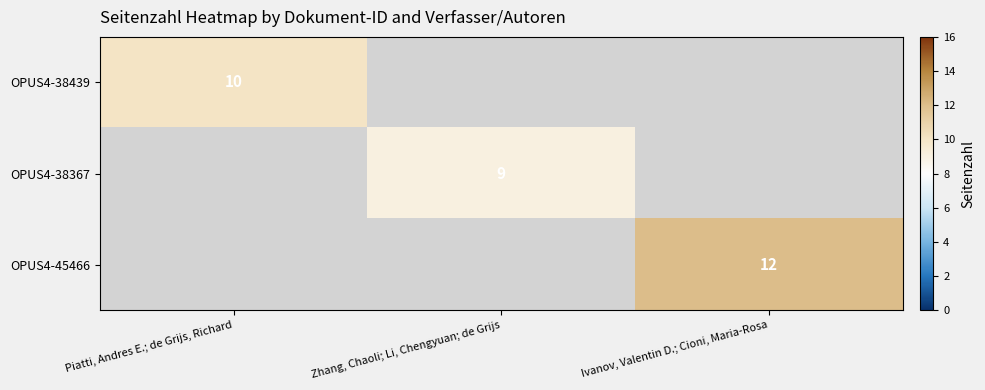

Is the value of OPUS4-45466 at Ivanov, Valentin D.; Cioni, Maria-Rosa greater than the value of OPUS4-38439 at Piatti, Andres E.; de Grijs, Richard?

Yes